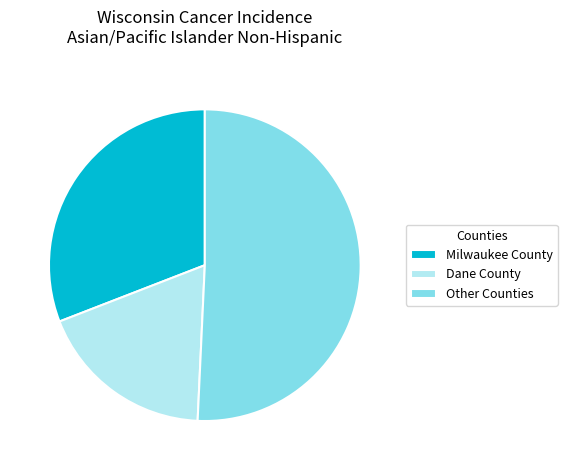

Is the sum of Milwaukee County and Dane County greater than half?

No